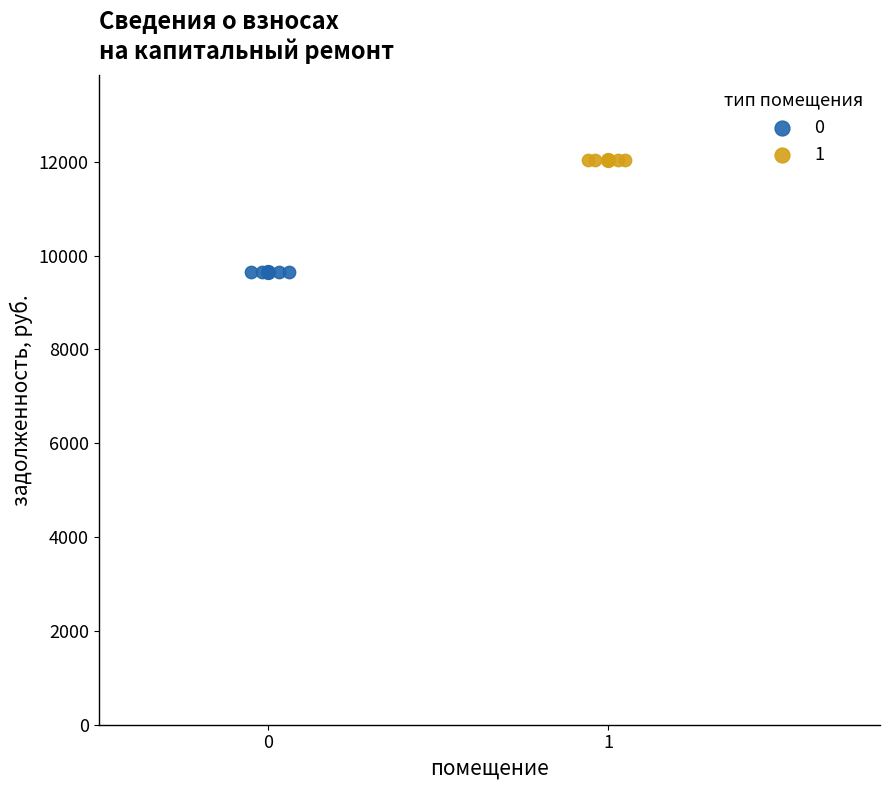

What are all the series names shown in the legend?

0, 1